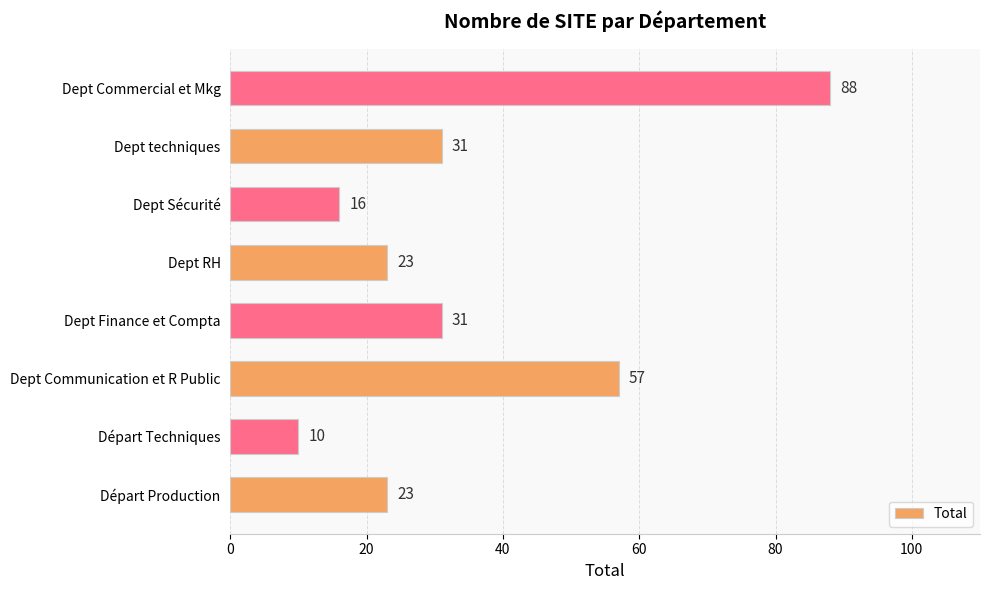

True or false: the data shows 57 at Dept Communication et R Public.

True